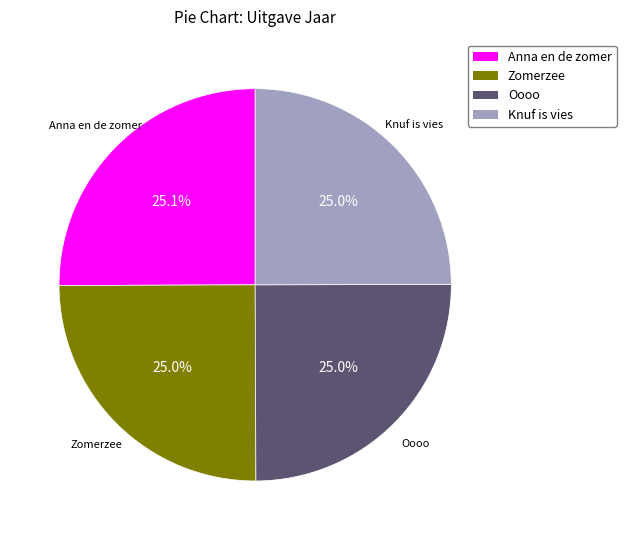

What portion of the pie excludes Zomerzee?

75.0%